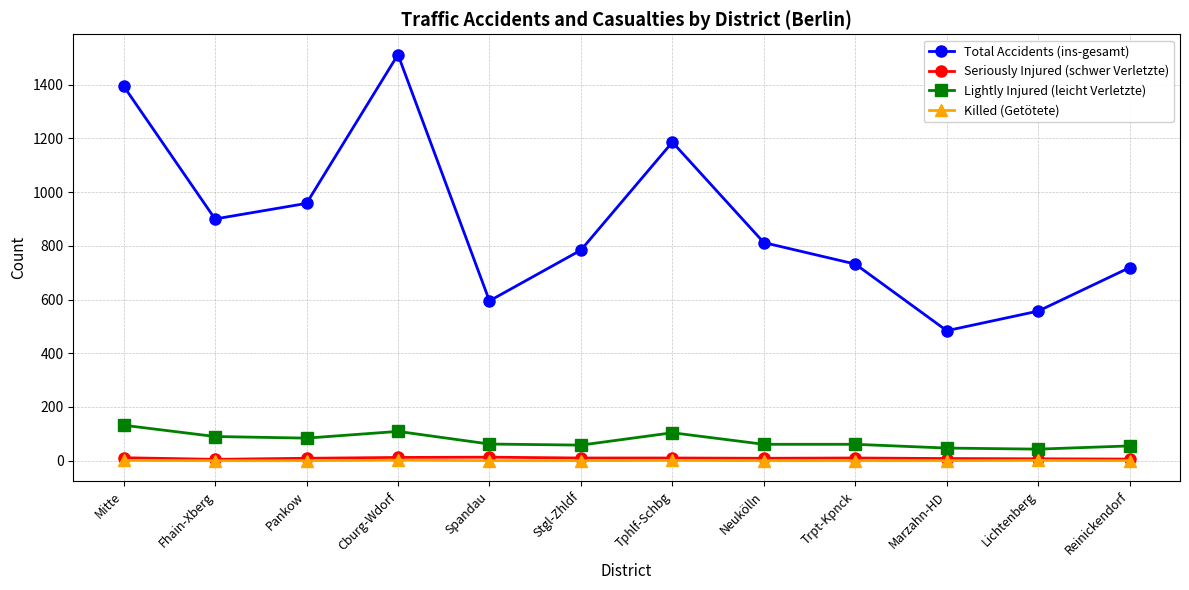

The value of Total Accidents (ins-gesamt) at Trpt-Kpnck is 732. True or false?

True